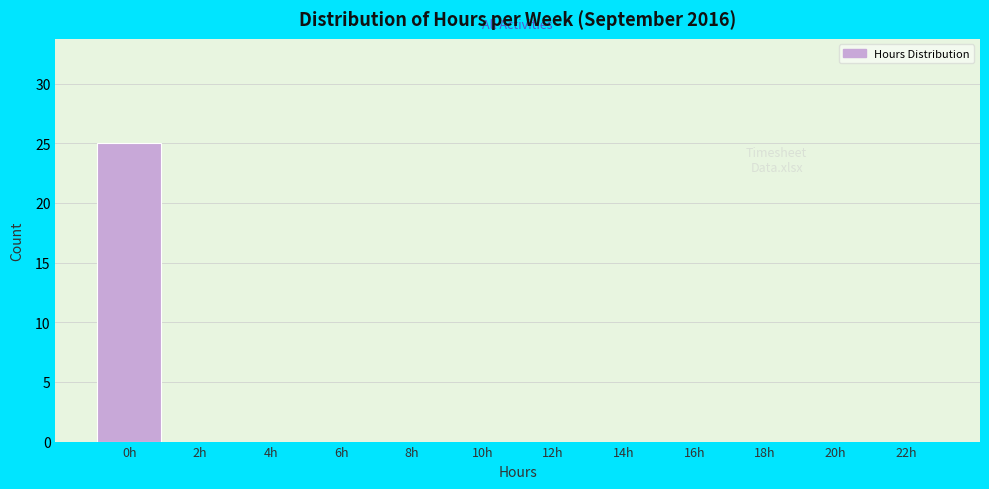

Reading left to right, transcribe all the data shown in this chart.

0h=25	2h=0	4h=0	6h=0	8h=0	10h=0	12h=0	14h=0	16h=0	18h=0	20h=0	22h=0